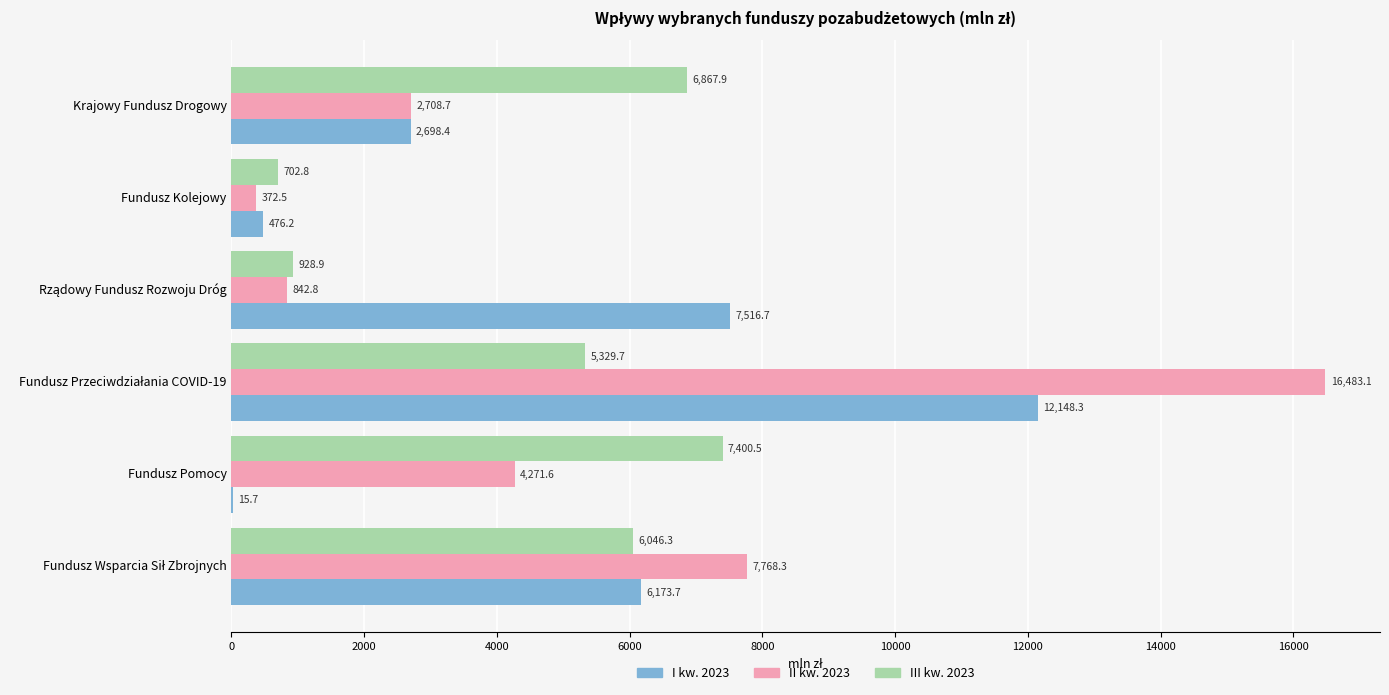

How many data points in II kw. 2023 are above 4271?

3